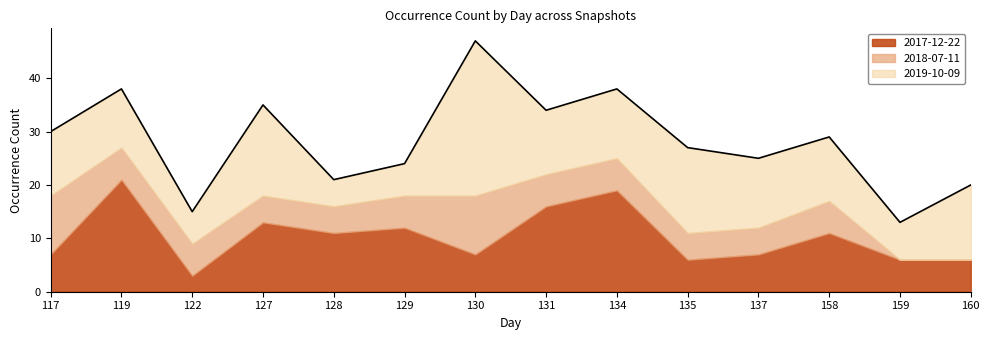

After their last crossing, which series has the higher values: 2019-10-09 or 2017-12-22?

2019-10-09